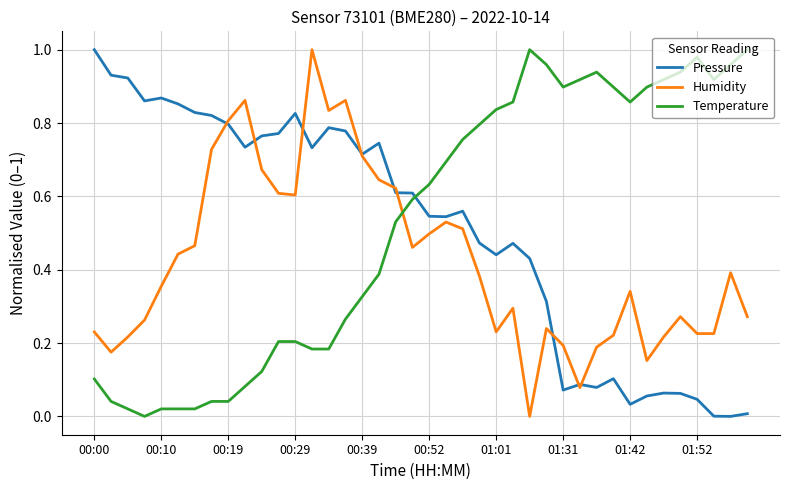

How many lines are shown in the chart?

3